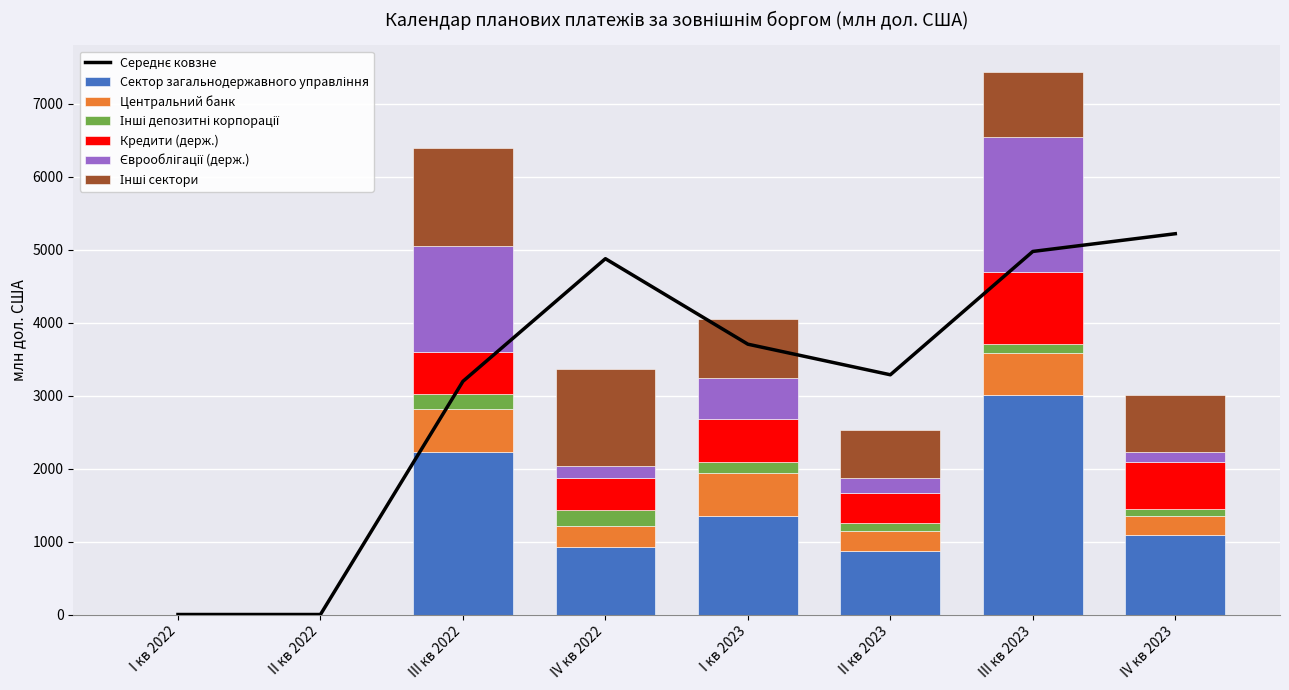

True or false: Сектор загальнодержавного управління has a value of 466.3 at II кв 2023.

False